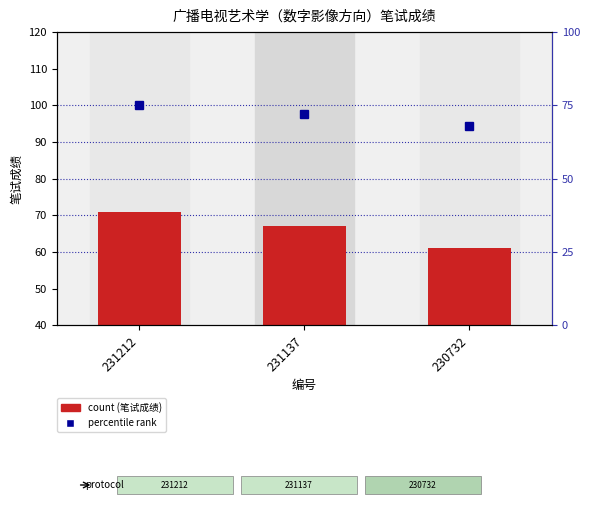

Between 231212 and 230732, which is larger?

231212